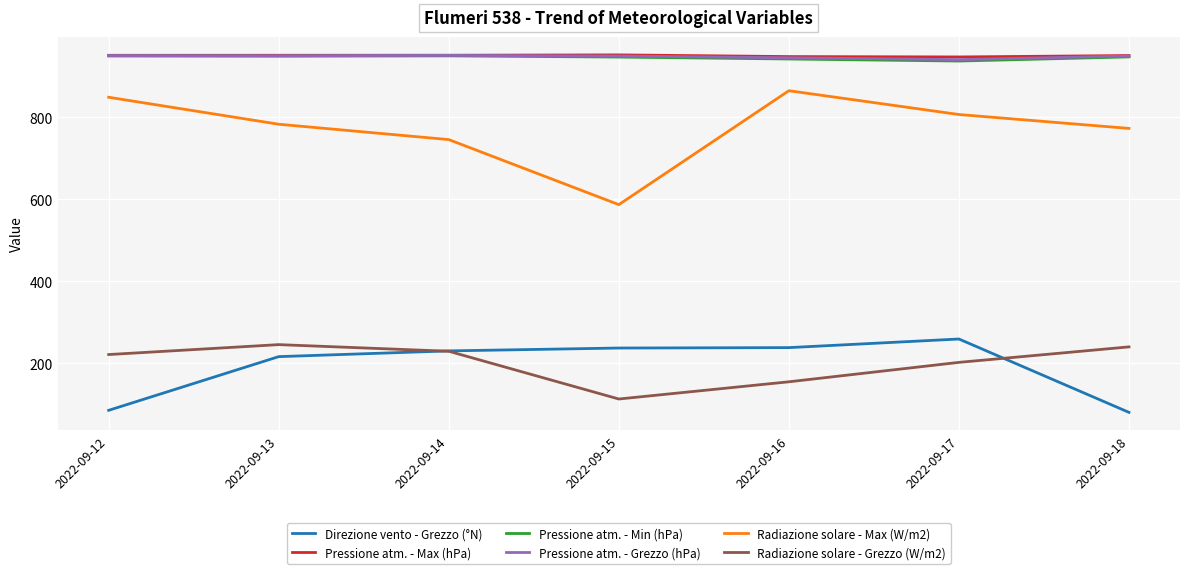

What is the highest value of the Pressione atm. - Min (hPa) series?

949.9